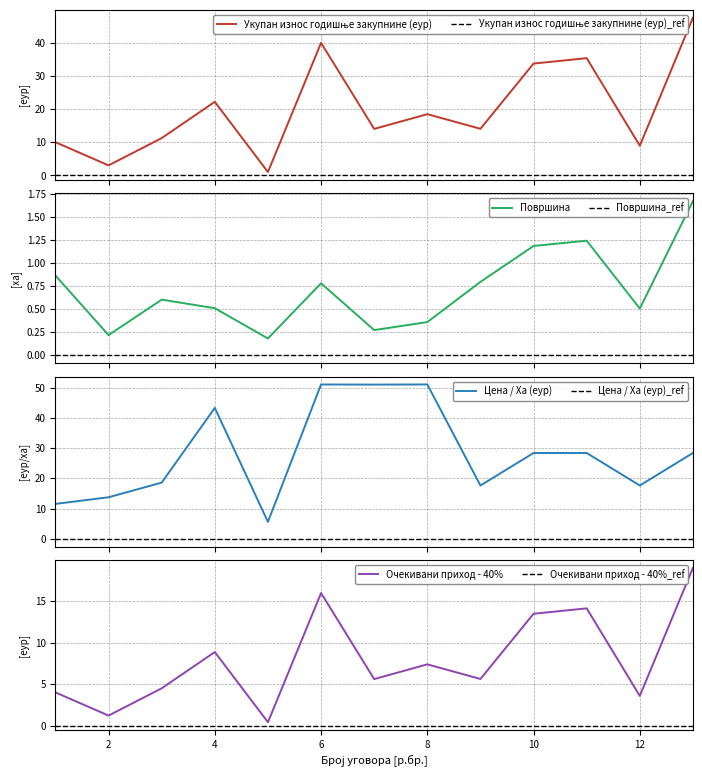

How many data points does each series have?

13